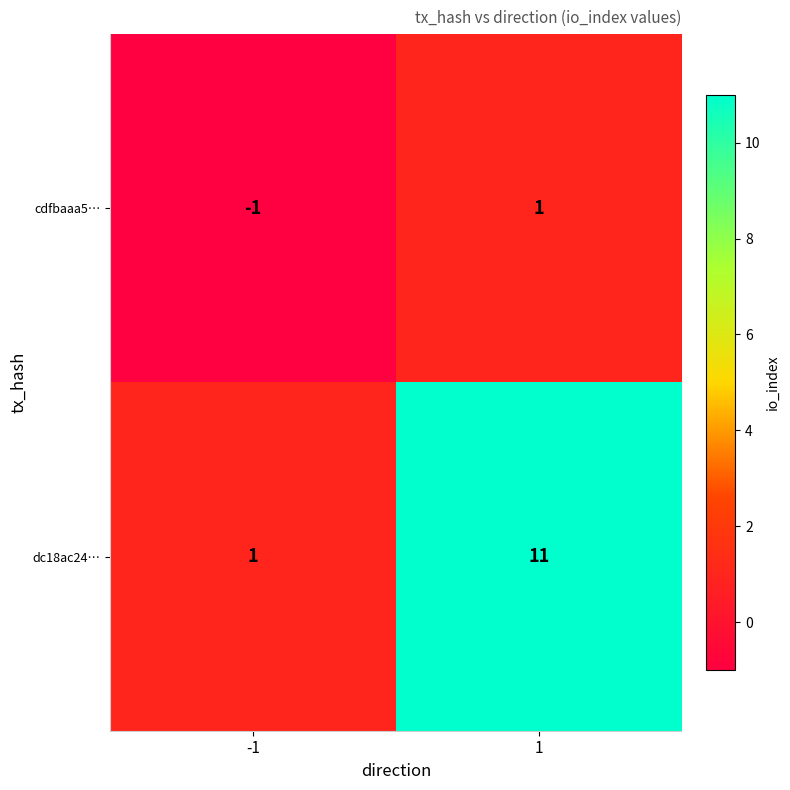

Which series has the largest total across all categories?

dc18ac24…